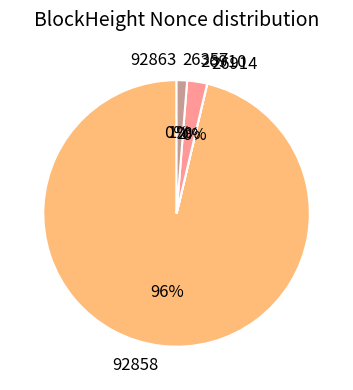

To the nearest percent, what is the average slice percentage?

20%